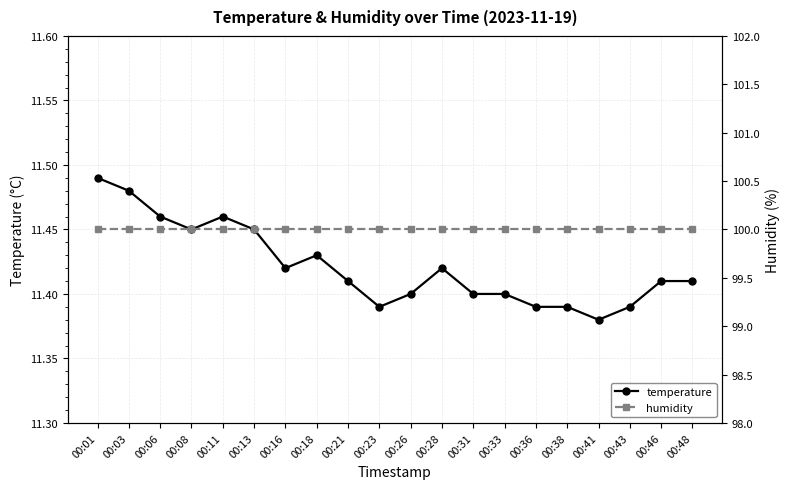

True or false: temperature and humidity cross at least once.

False